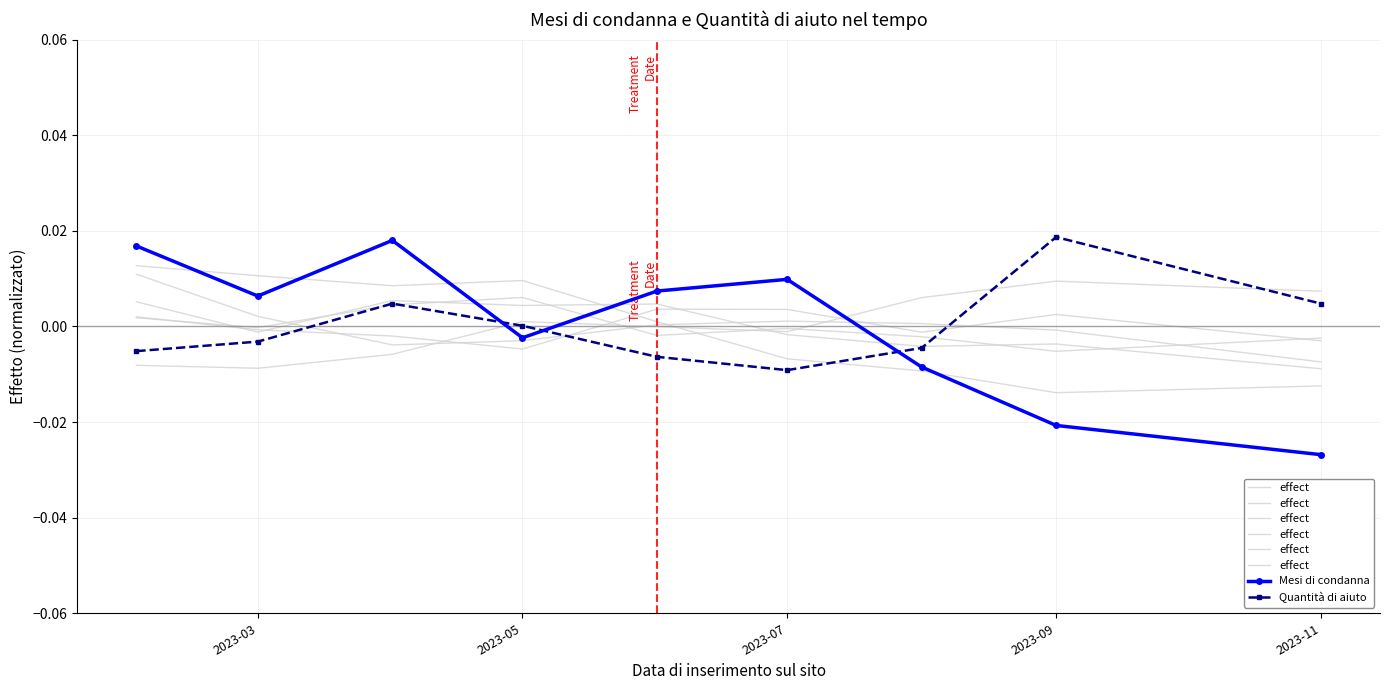

After their last crossing, which series has the higher values: Mesi di condanna or Quantità di aiuto?

Quantità di aiuto